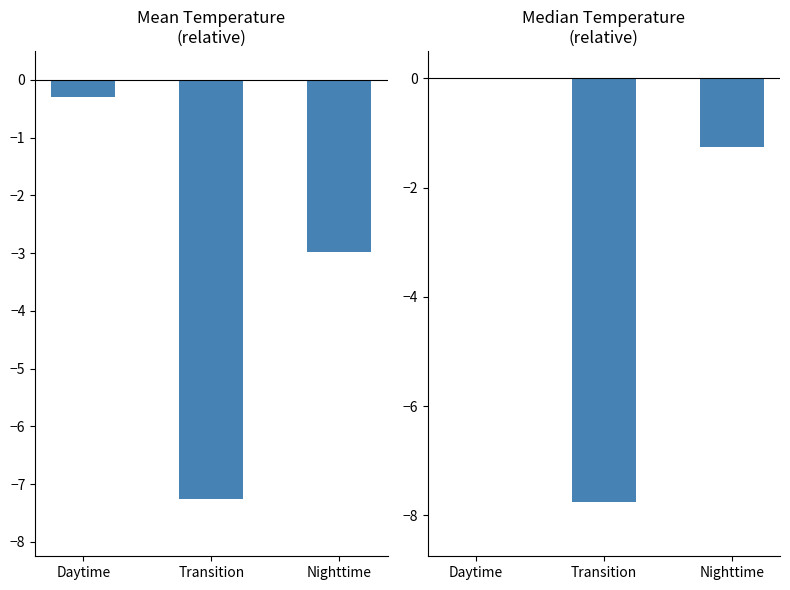

At which label does Median Temperature reach its peak?

Daytime